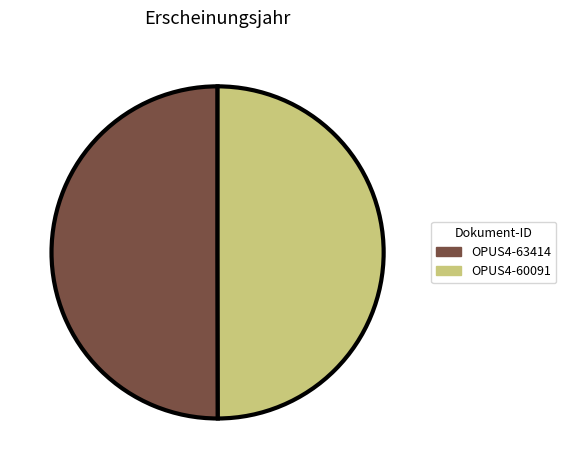

How many segments does this pie chart have?

2